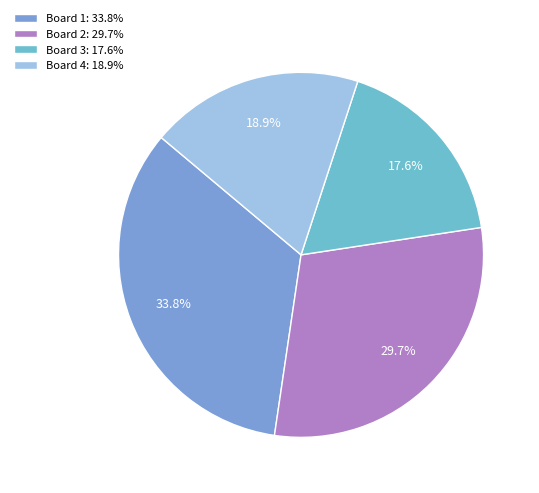

To the nearest percent, what is the difference between the largest and smallest slice percentages?

16%